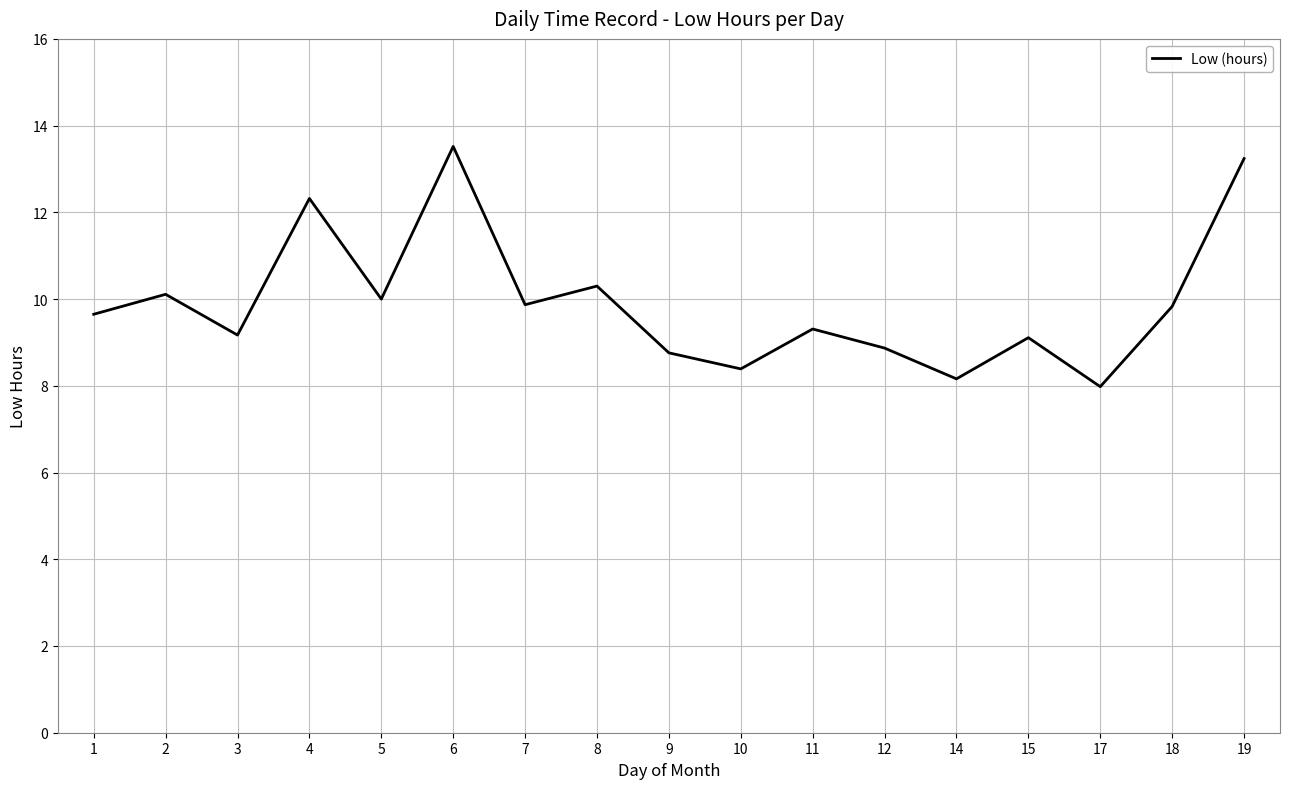

Approximately how many times larger is the value at 2 compared to 4?

0.8